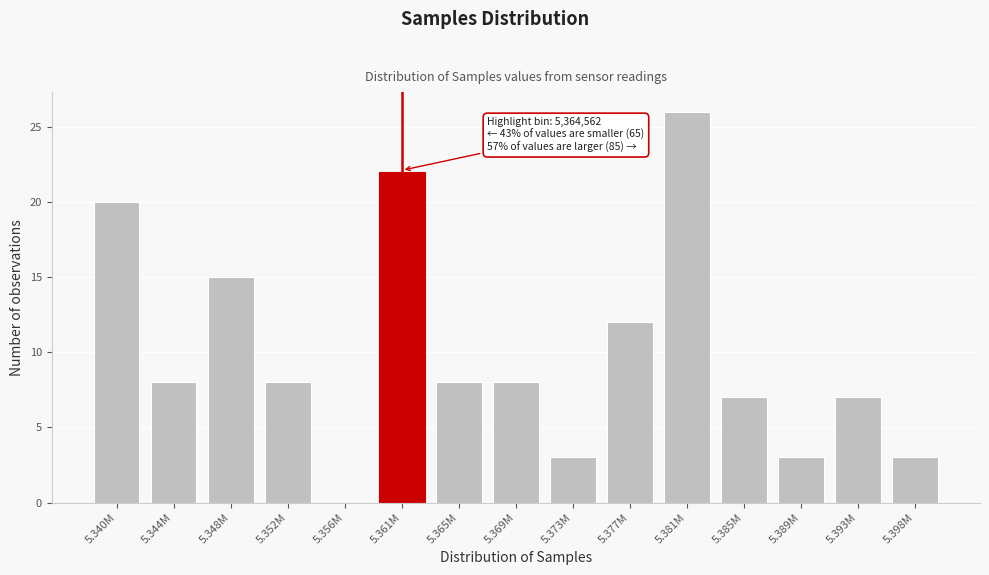

Reading left to right, list all the values displayed in this chart.

5.340M=20	5.344M=8	5.348M=15	5.352M=8	5.356M=0	5.361M=22	5.365M=8	5.369M=8	5.373M=3	5.377M=12	5.381M=26	5.385M=7	5.389M=3	5.393M=7	5.398M=3